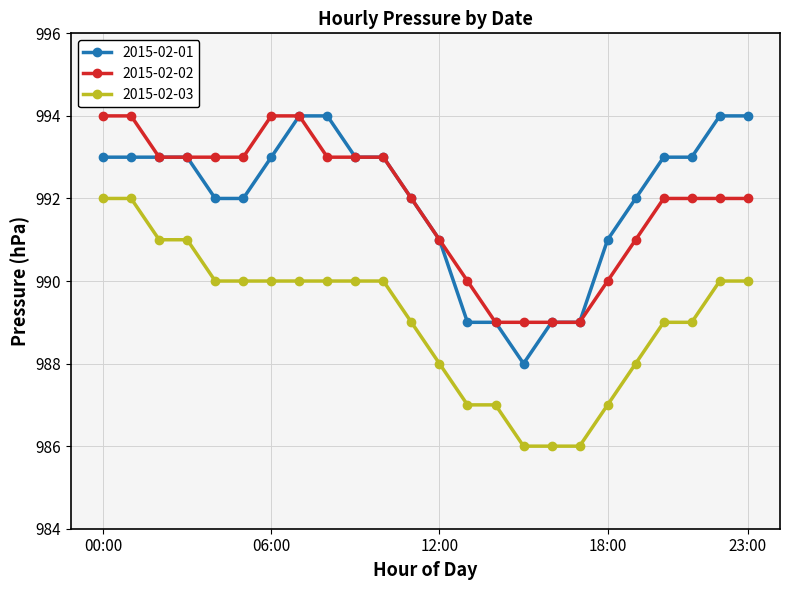

True or false: 2015-02-02 and 2015-02-03 cross at least once.

False